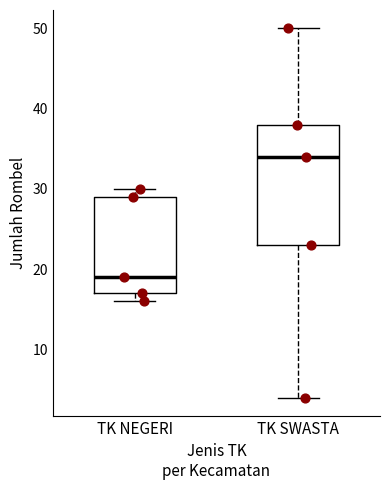

Reading left to right, transcribe this box plot: for each box, give where its median line is, the range the box spans, and where its two whiskers end, as read against the y-axis. The values are not printed on the chart, so give them approximately, as read against the axis.

TK NEGERI: median 19, box 17 to 29, whiskers 16 to 30
TK SWASTA: median 34, box 23 to 38, whiskers 4 to 50